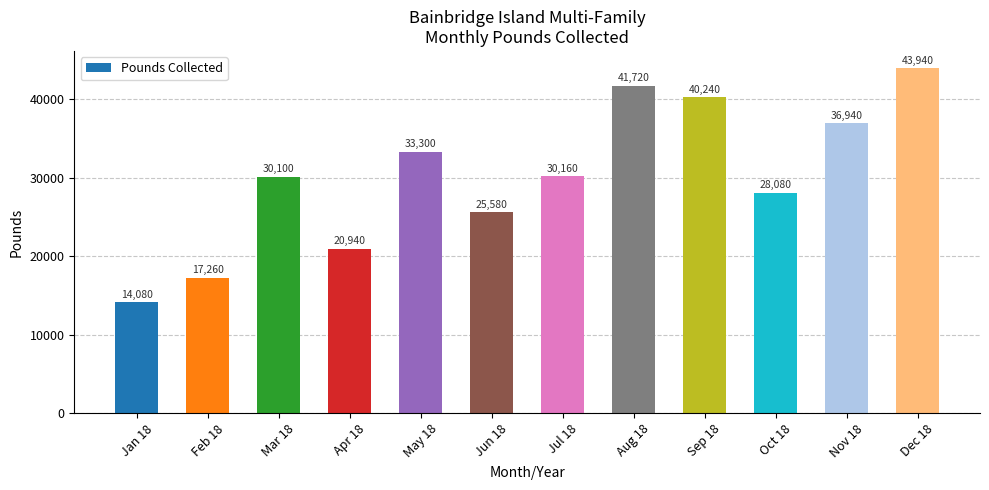

What is the value of the 6th bar from the left?

25580